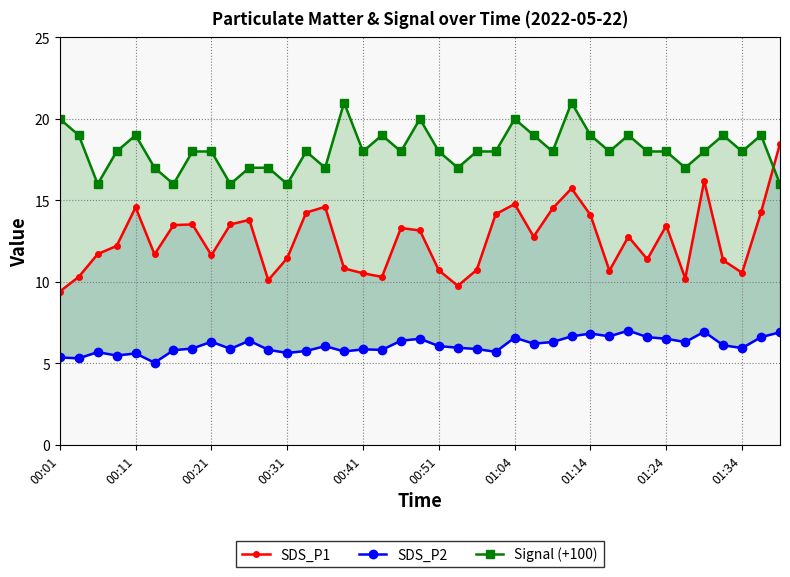

After their last crossing, which series has the higher values: Signal (+100) or SDS_P1?

SDS_P1